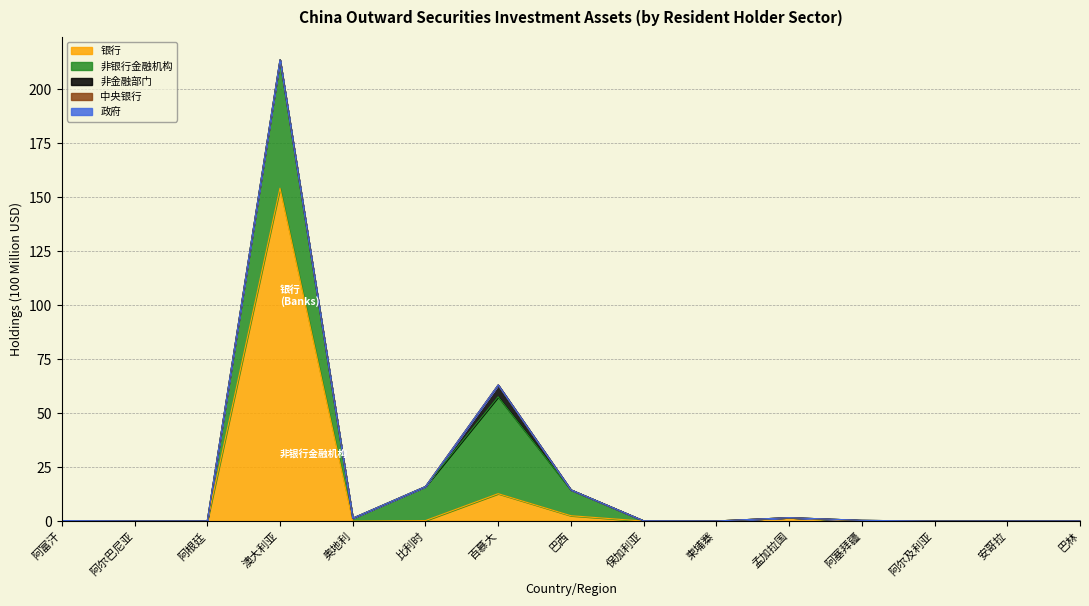

What position from the left is 柬埔寨?

10